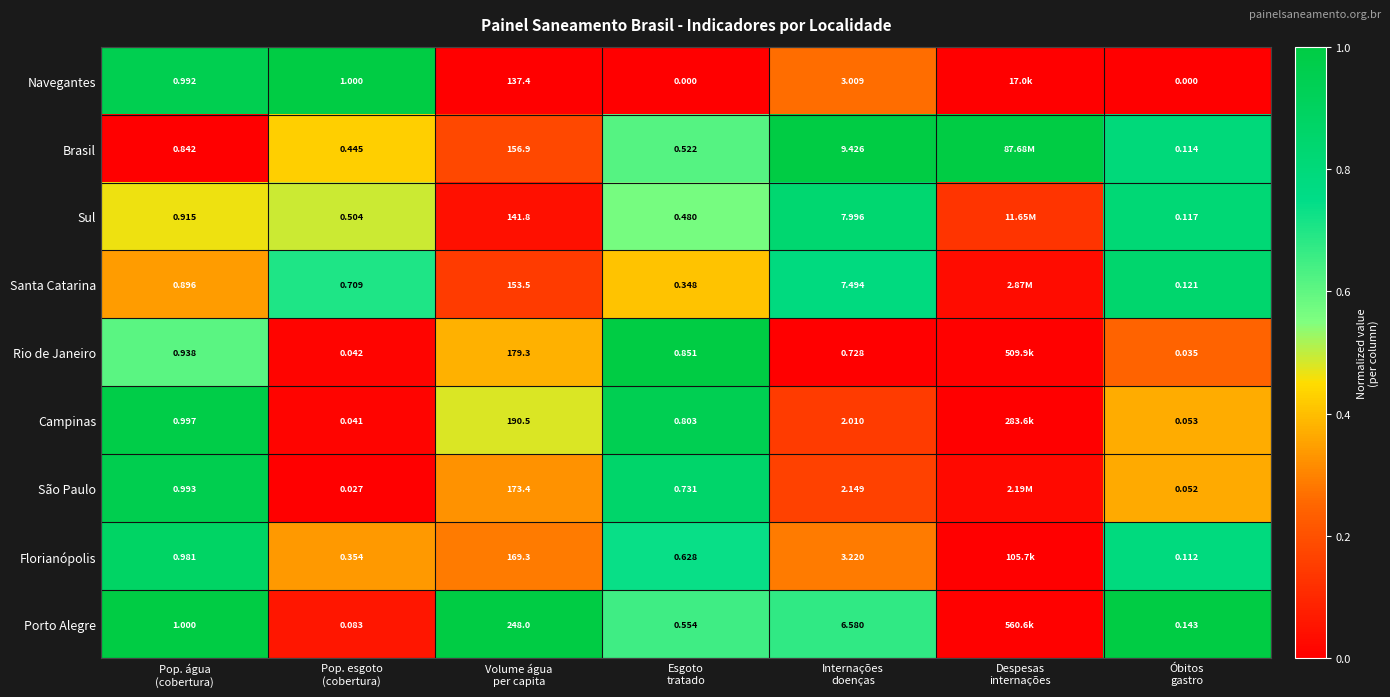

What is the difference between the highest and lowest values at Despesas
internações?

1.0